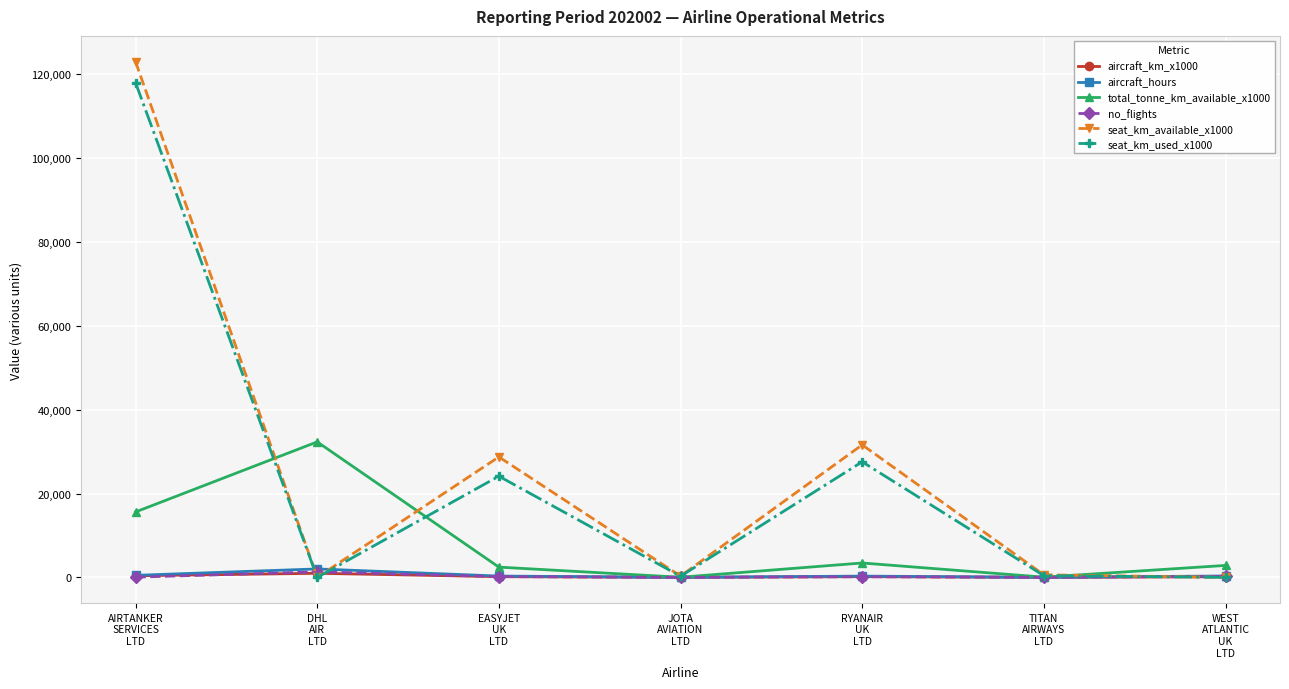

Is the value of seat_km_used_x1000 at AIRTANKER
SERVICES
LTD greater than the value of total_tonne_km_available_x1000 at TITAN
AIRWAYS
LTD?

Yes